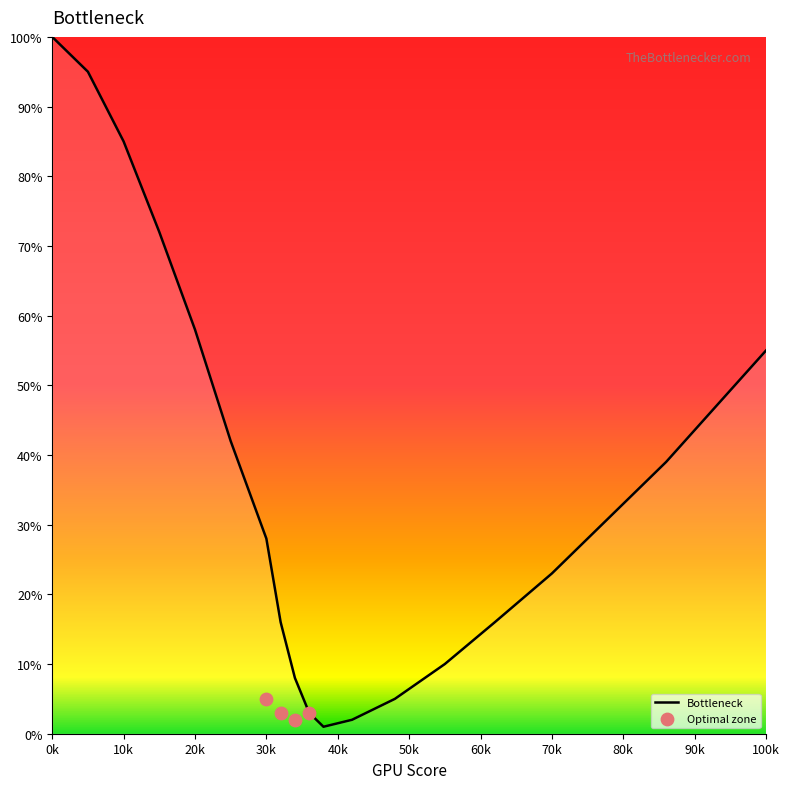

What is the change in value from 62 to 78?

+15